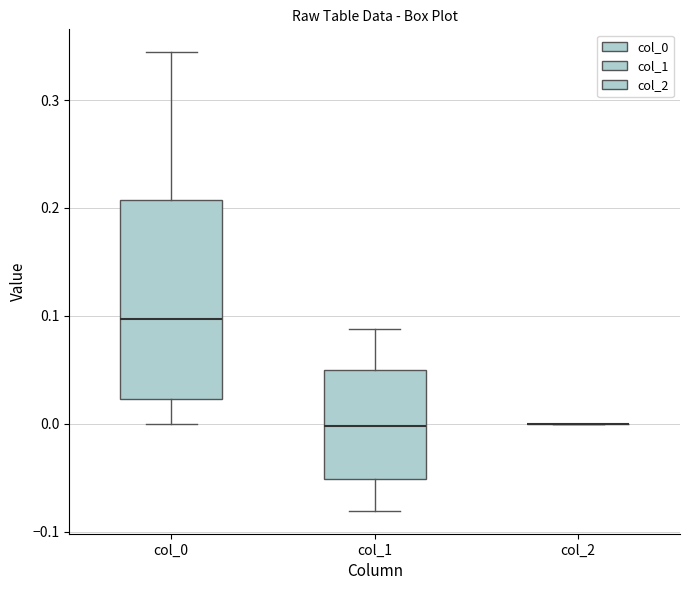

Reading left to right, read every box against the y-axis: the position of its median line, the range the box covers, and the ends of its whiskers. The values are not printed on the chart, so give them approximately, as read against the axis.

col_0: median 0.10, box 0.02 to 0.21, whiskers 0.00 to 0.34
col_1: median 0.00, box -0.05 to 0.05, whiskers -0.08 to 0.09
col_2: box collapsed to a line at 0.00, whiskers 0.00 to 0.00